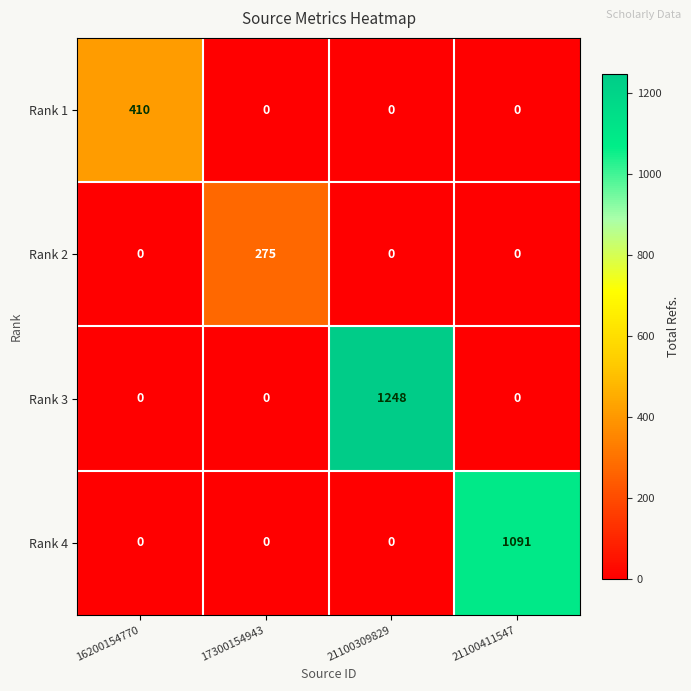

Which series has the widest spread of values?

Rank 3